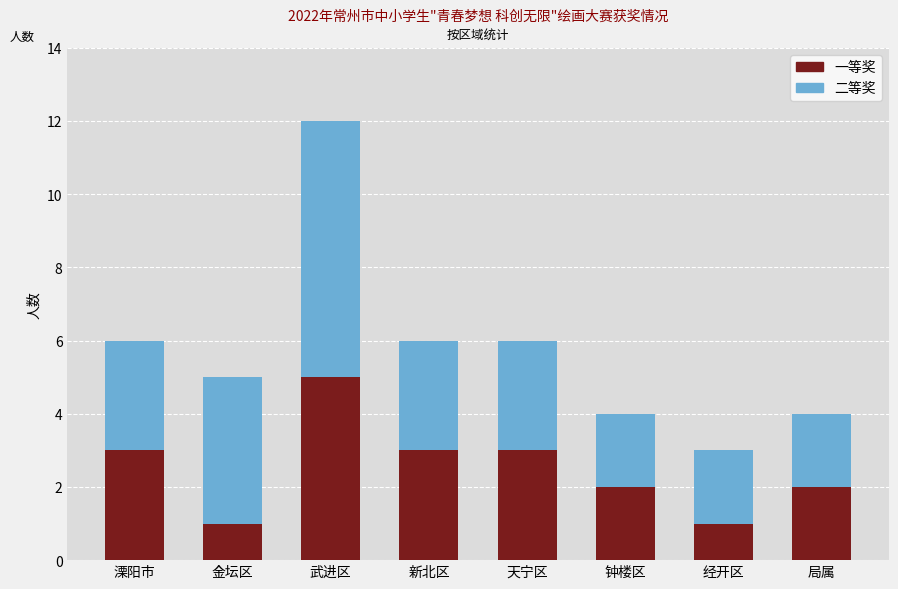

How many values in the 一等奖 series are below 3?

4